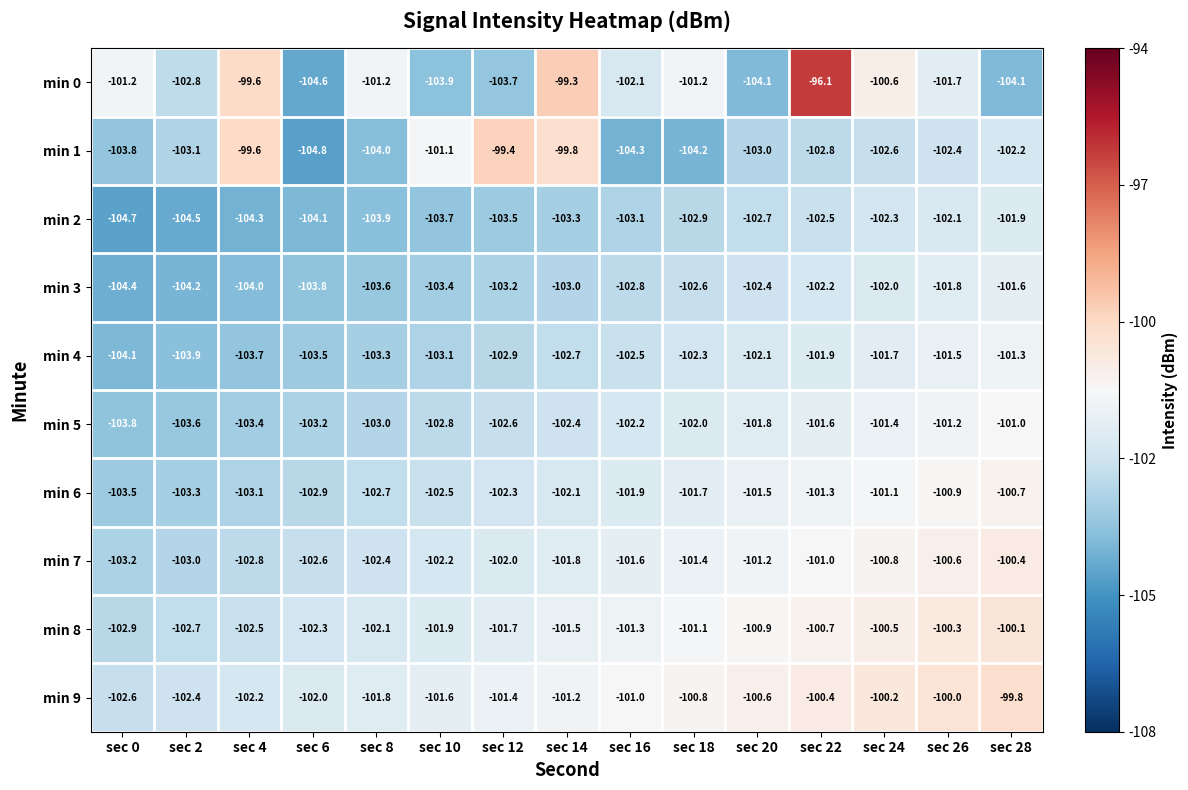

The min 4 series shows -103.3 at sec 8. True or false?

True